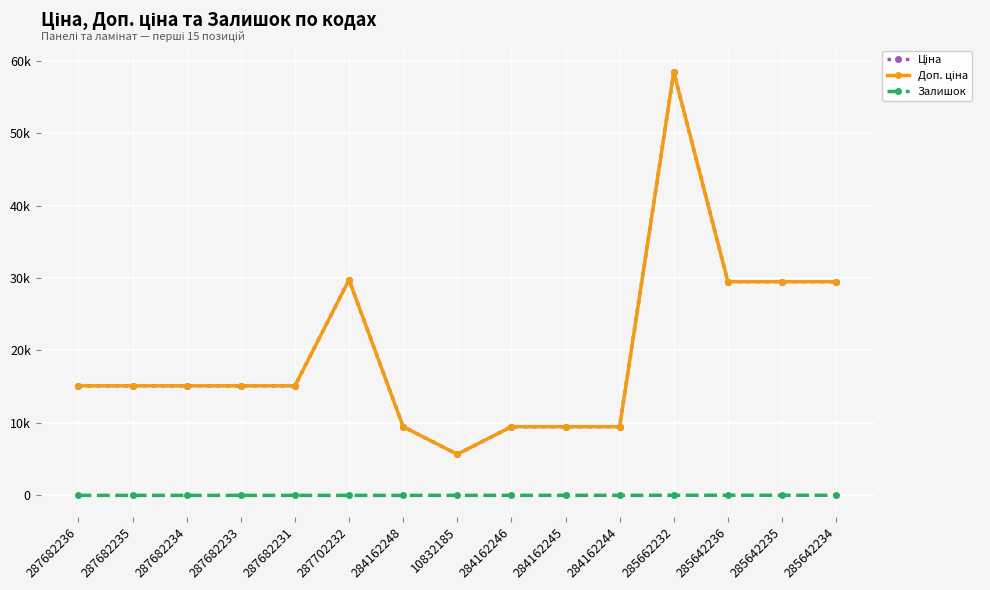

Rank the series by their maximum value, from highest to lowest.

Ціна, Доп. ціна, Залишок